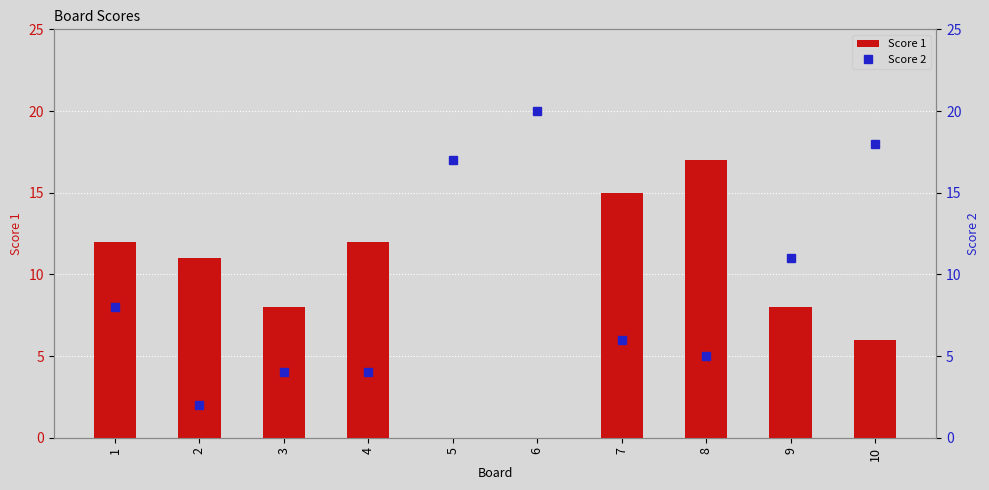

How many values in the Score 2 series are below 8?

5